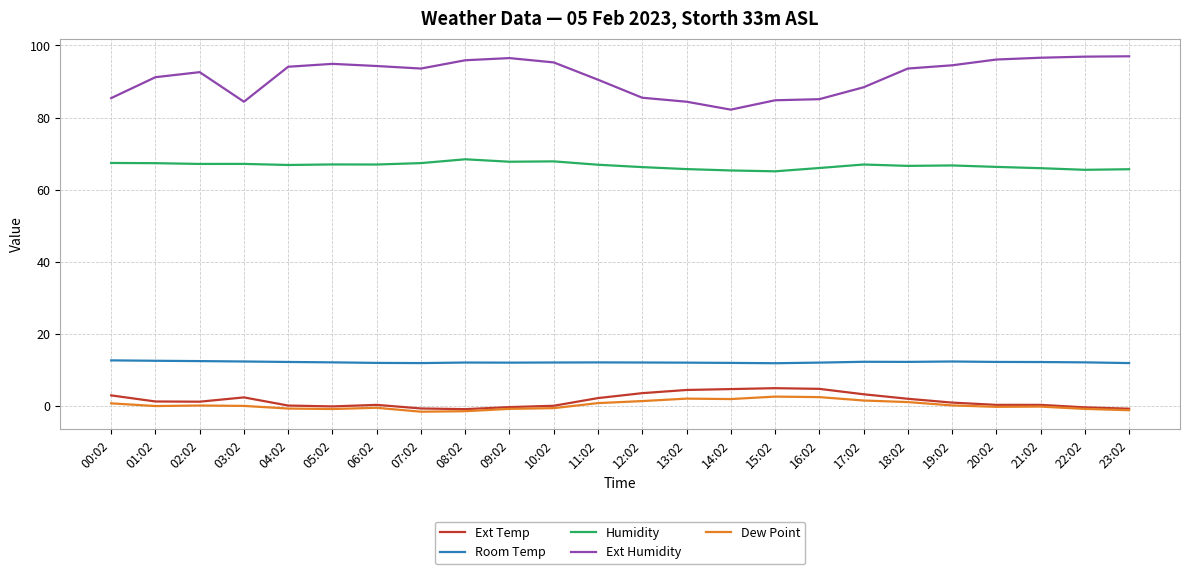

What is the minimum value shown in the chart?

-1.6